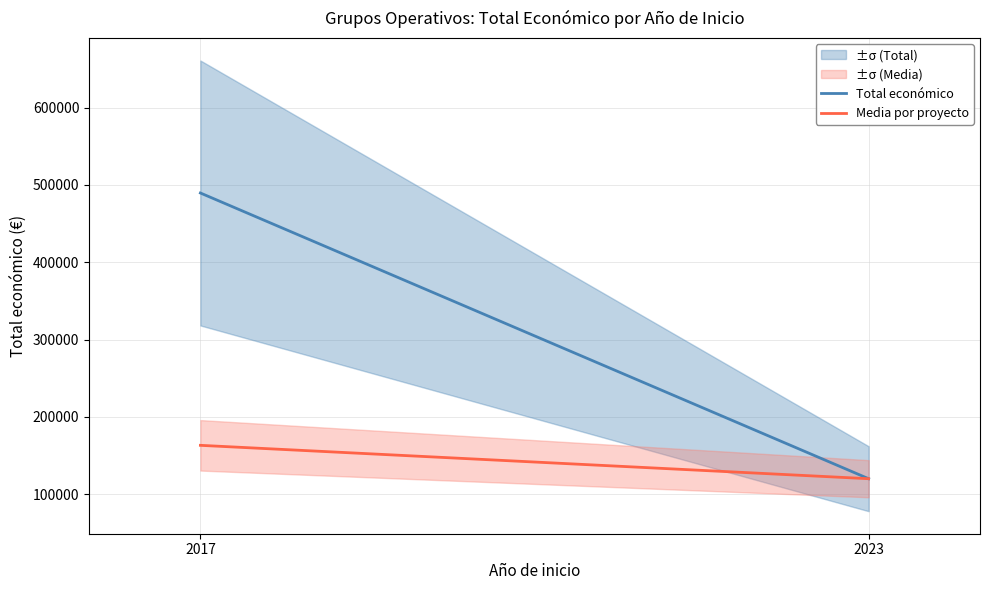

Which category has the highest value across all series?

2017